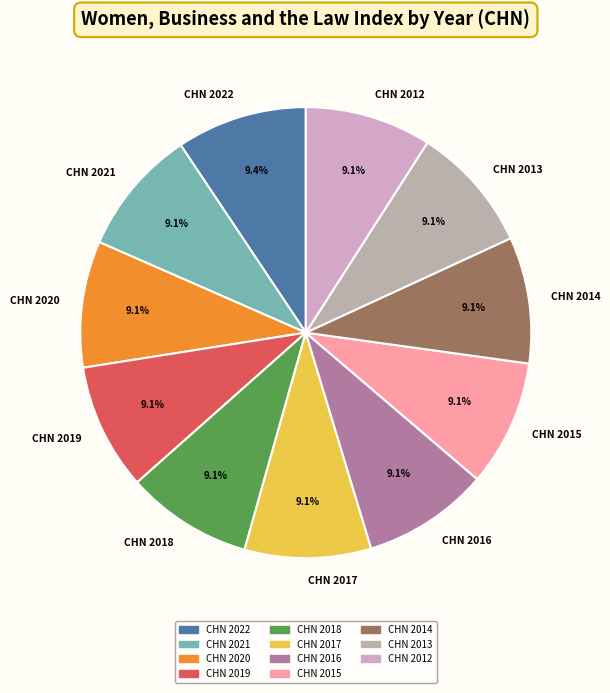

Is the sum of CHN 2021 and CHN 2013 greater than half?

No